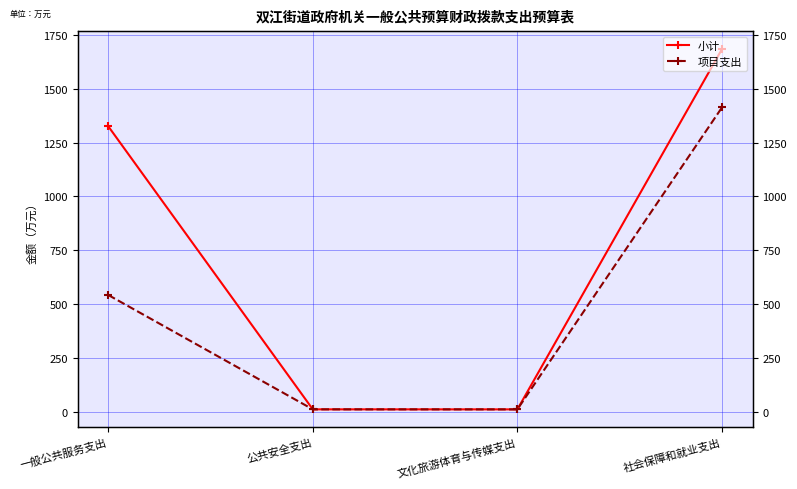

What is the sum of all 小计 values?

3030.2